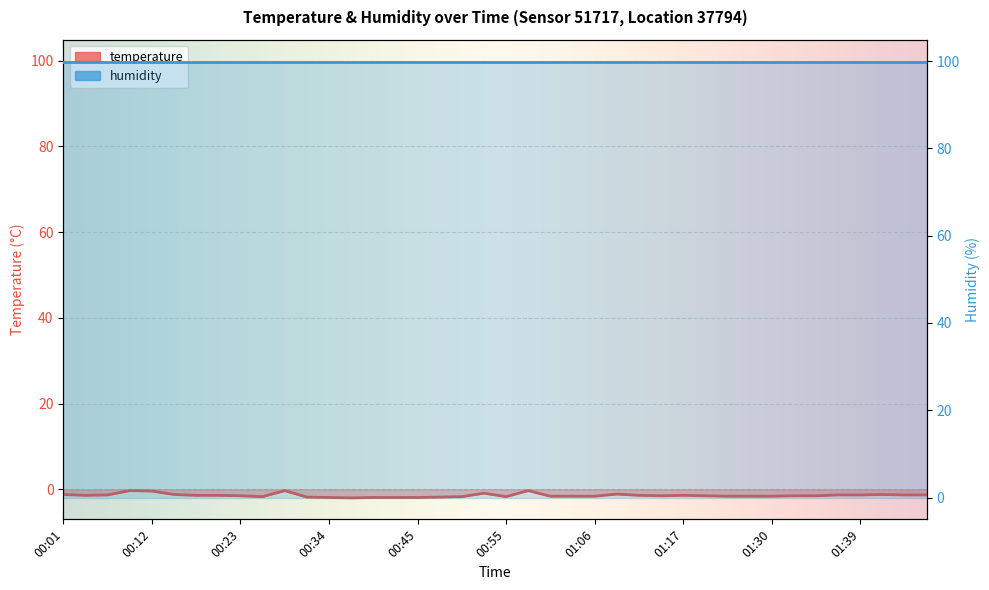

At which category does the data reach its first local valley?

00:04